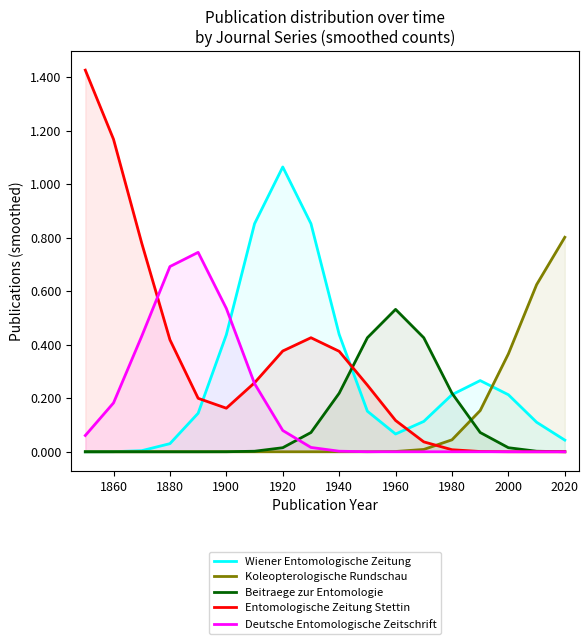

Which series has the widest spread of values?

Entomologische Zeitung Stettin